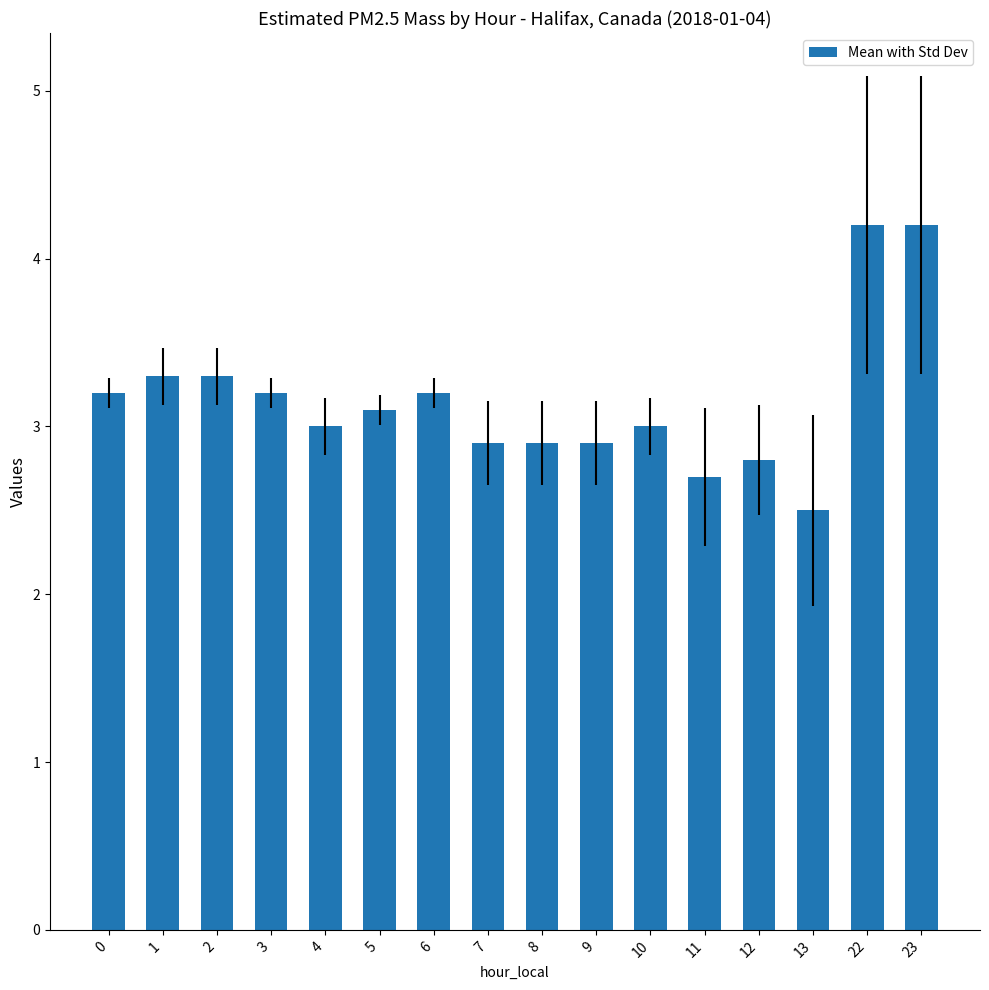

What is the greatest value displayed?

4.2